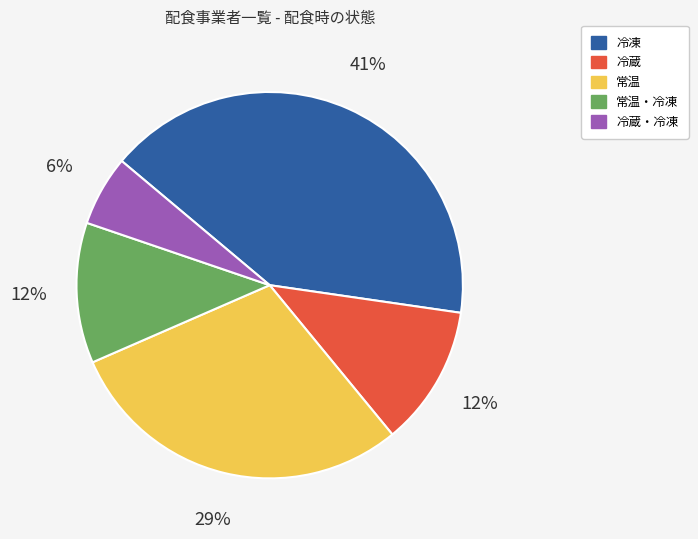

To the nearest percent, what is the difference between the largest and smallest slice percentages?

35%